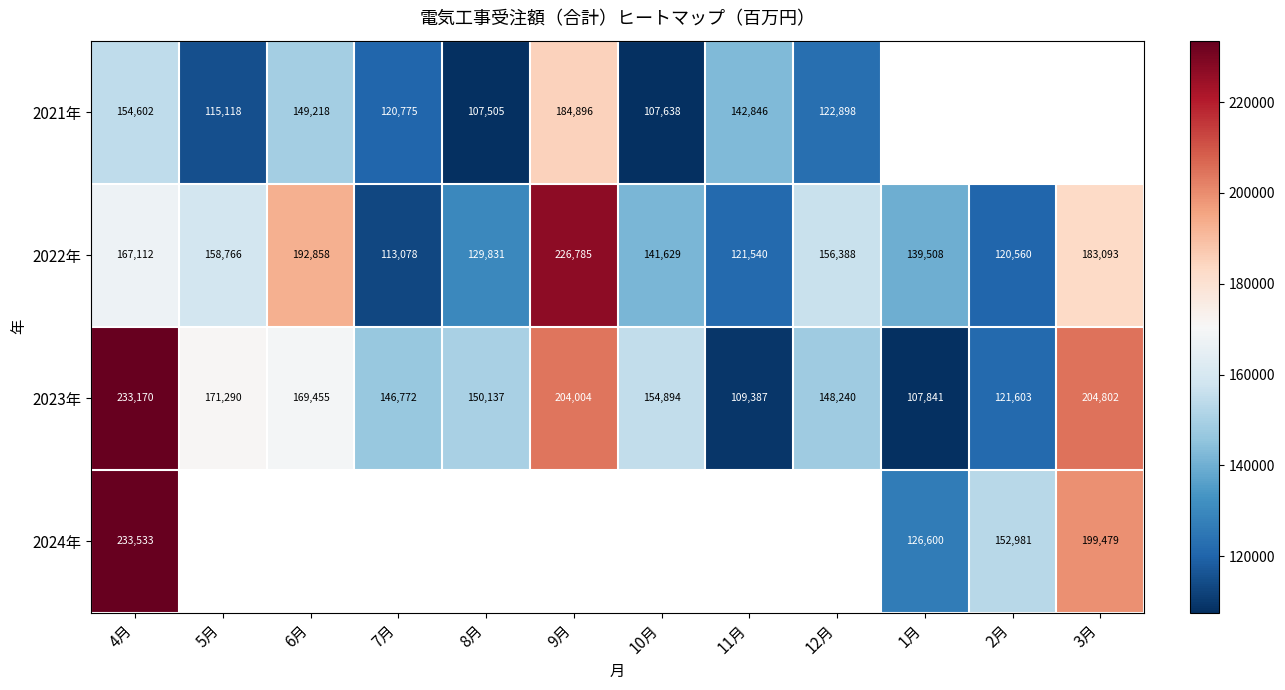

Is the value of 2023年 at 3月 greater than the value of 2022年 at 8月?

Yes